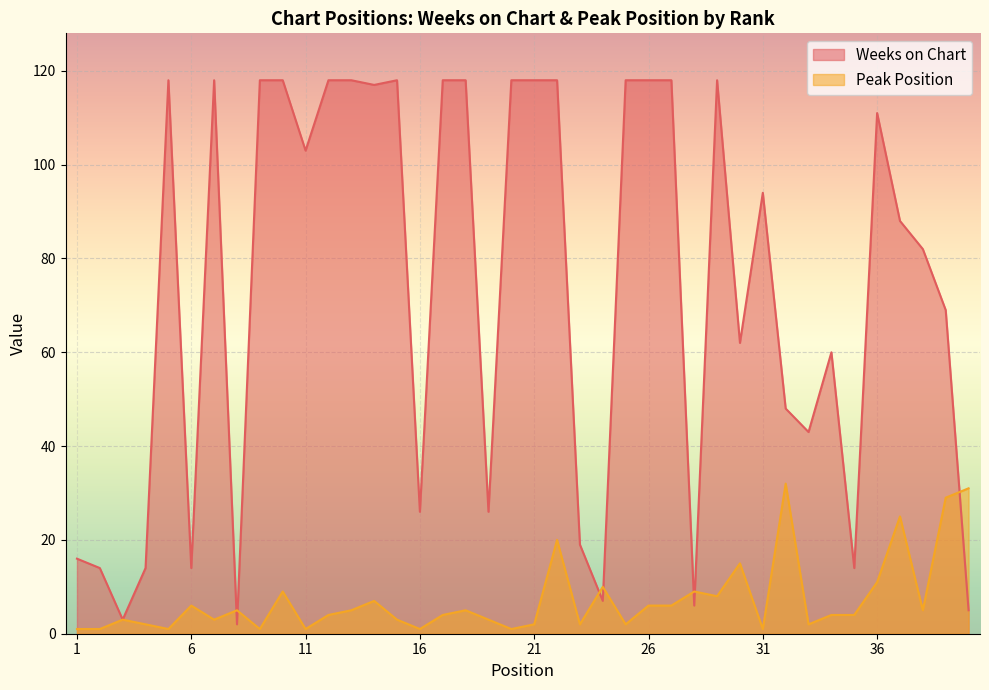

Which category has the highest value across all series?

5